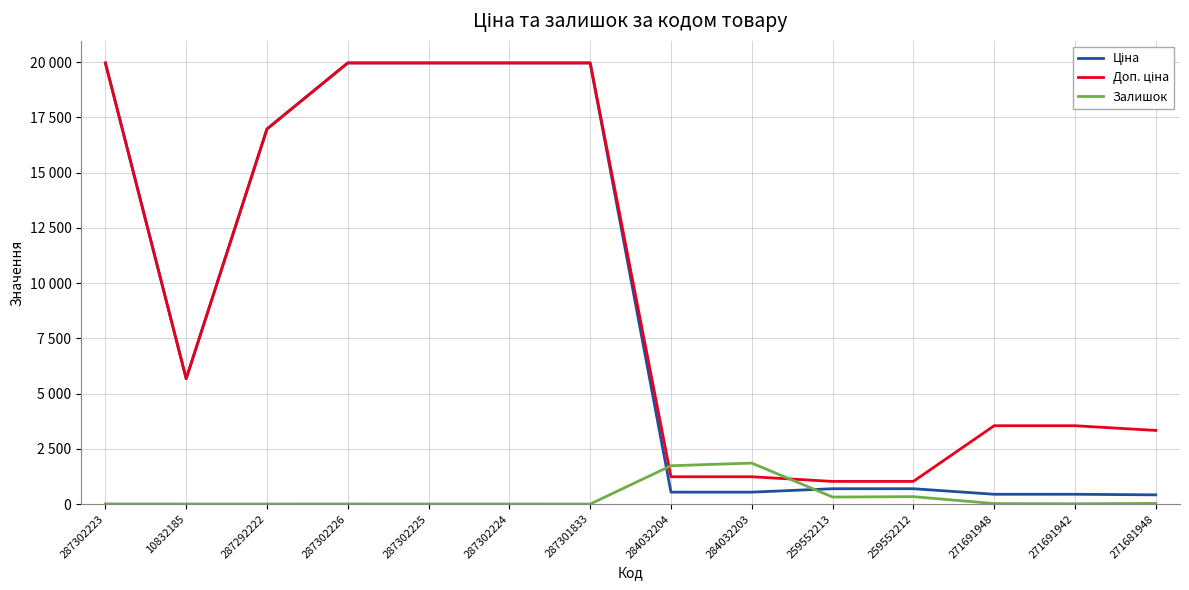

Does the chart display data point markers on the line(s)?

No